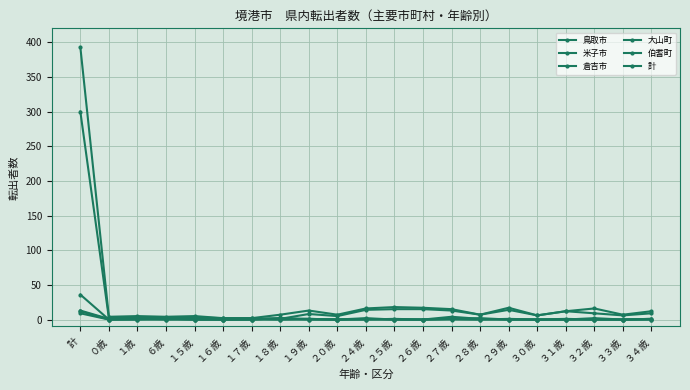

Reading left to right, what are all the values shown in this chart?

鳥取市: 36	0	1	0	2	0	1	0	1	0	2	0	0	4	1	0	0	1	0	0	0
米子市: 300	2	3	2	3	2	2	1	8	5	14	15	15	13	7	14	6	12	9	6	9
倉吉市: 12	0	0	1	0	0	0	2	1	0	0	1	0	1	0	1	0	0	0	0	1
大山町: 13	1	1	0	0	0	0	0	0	0	0	0	0	1	2	0	0	0	0	0	0
伯耆町: 9	0	0	1	0	0	0	2	0	0	1	0	0	0	0	0	0	0	2	0	1
計: 393	4	5	4	5	2	2	7	13	7	16	18	17	15	7	17	6	12	16	7	12